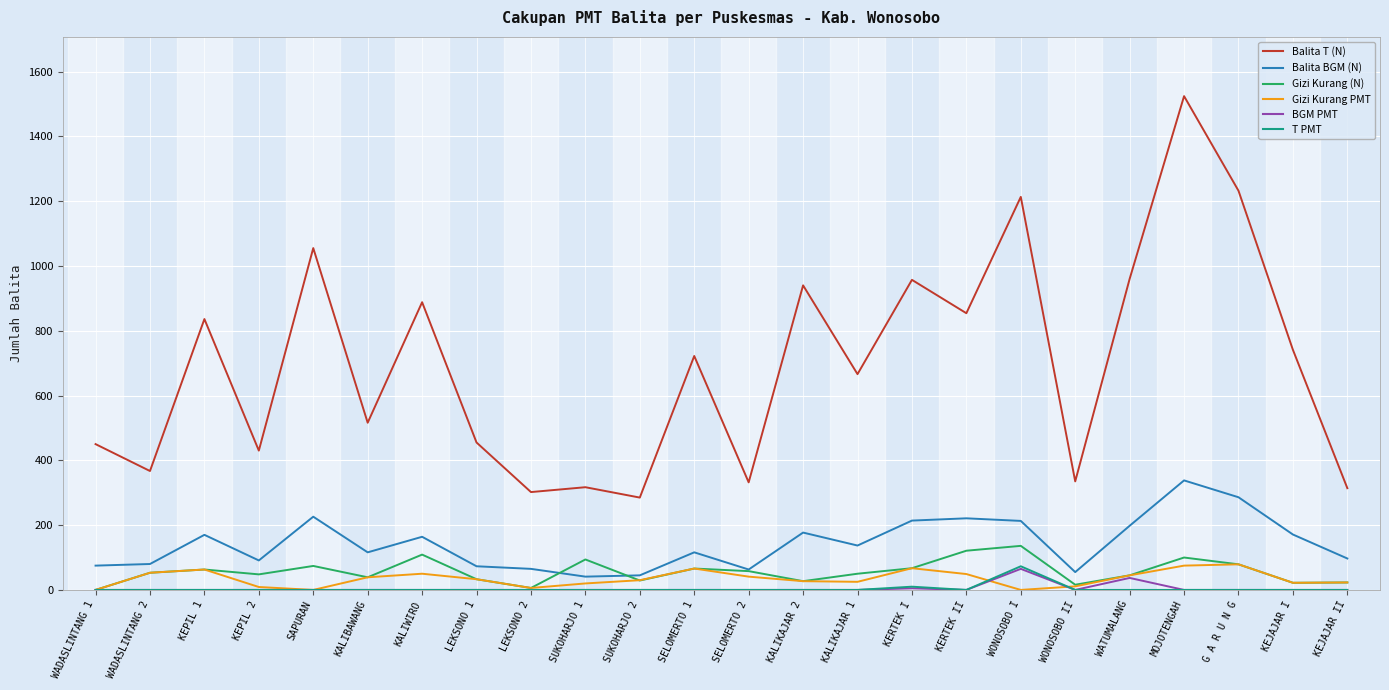

Count the number of data series in this chart.

6